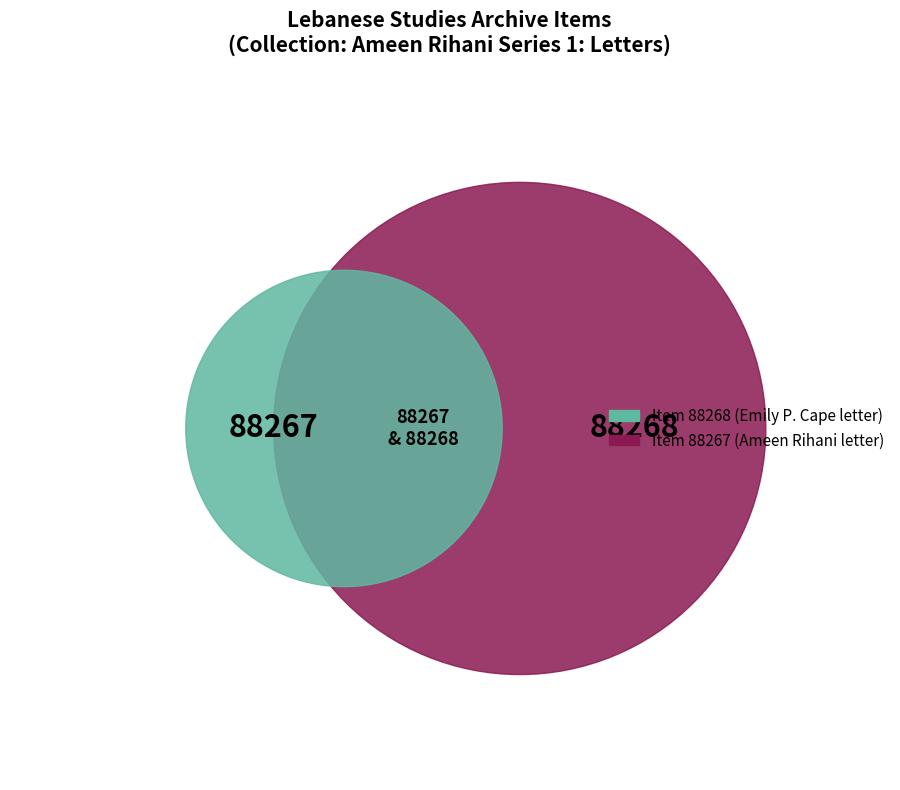

Combined, what portion of the pie is Ameen Rihani Series 1: Letters (88268) and Ameen Rihani Series 1: Letters (88267)?

100.0%